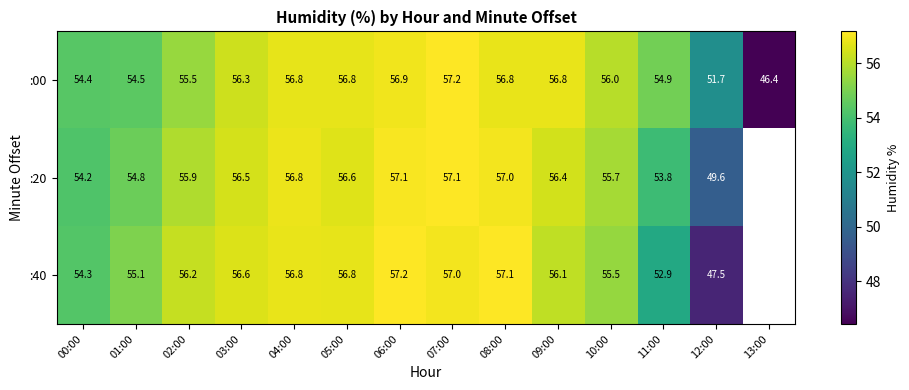

At which category is the sum across all series the highest?

07:00